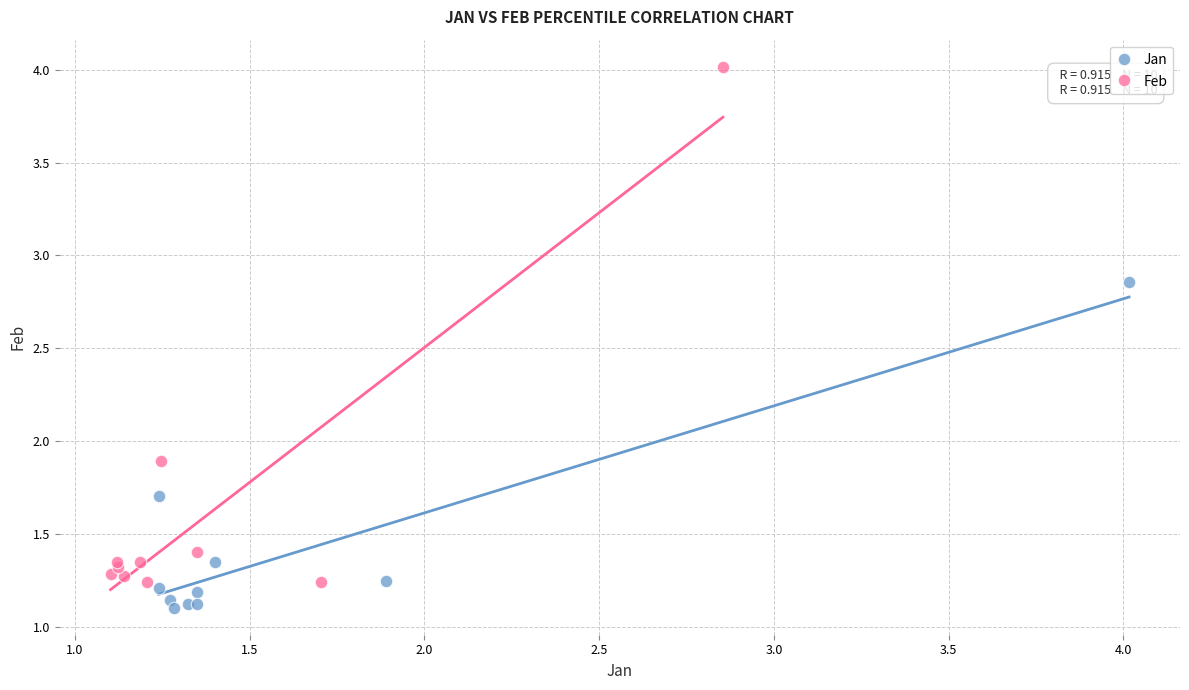

Which series reaches the maximum Y coordinate?

Feb